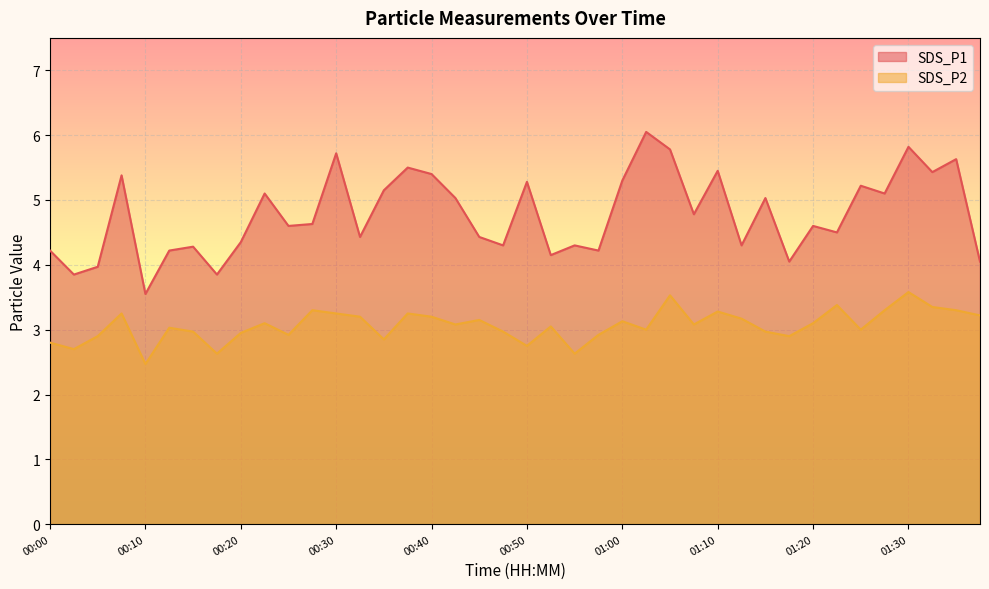

List the series in order of their peak value, highest first.

SDS_P1, SDS_P2